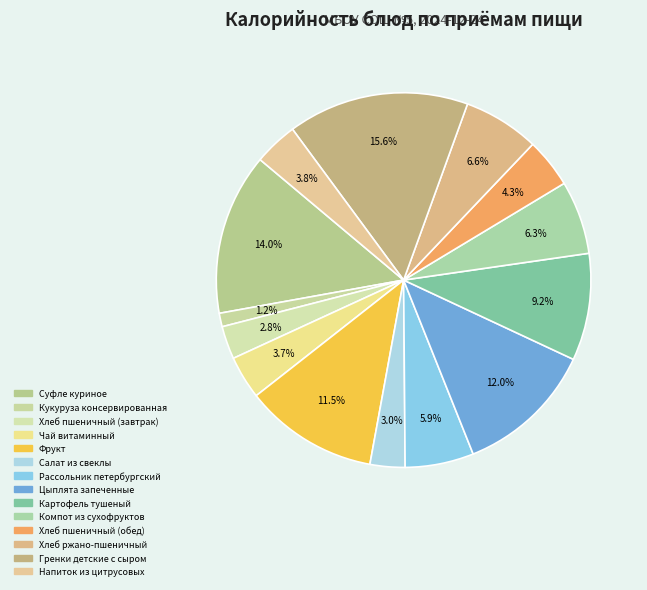

What is the largest slice in the pie chart?

Гренки детские с сыром